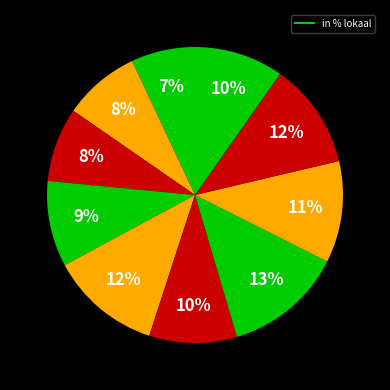

How many slices are in this pie chart?

10